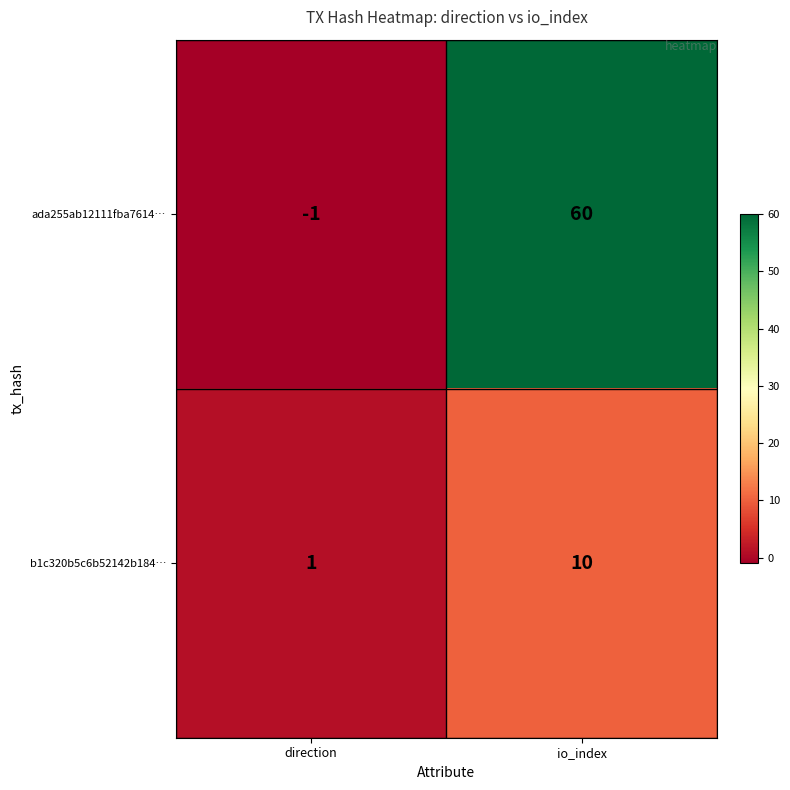

Reading left to right, what are all the values shown in this chart?

ada255ab12111fba7614…: -1	60
b1c320b5c6b52142b184…: 1	10